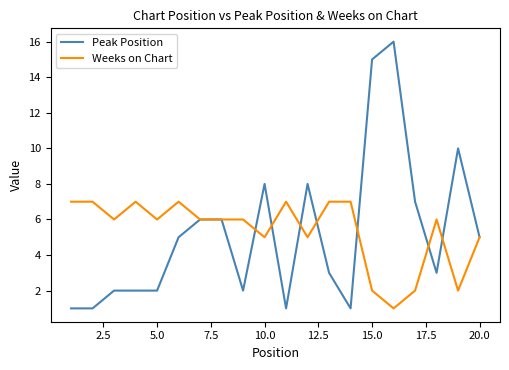

What is the maximum value shown in the chart?

16